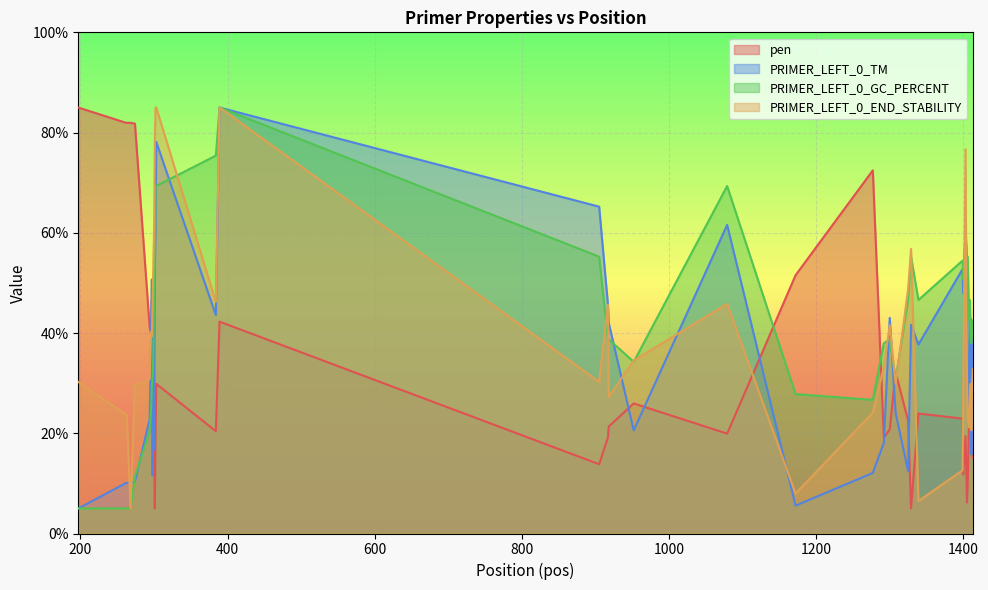

What is the greatest value displayed?

85.0